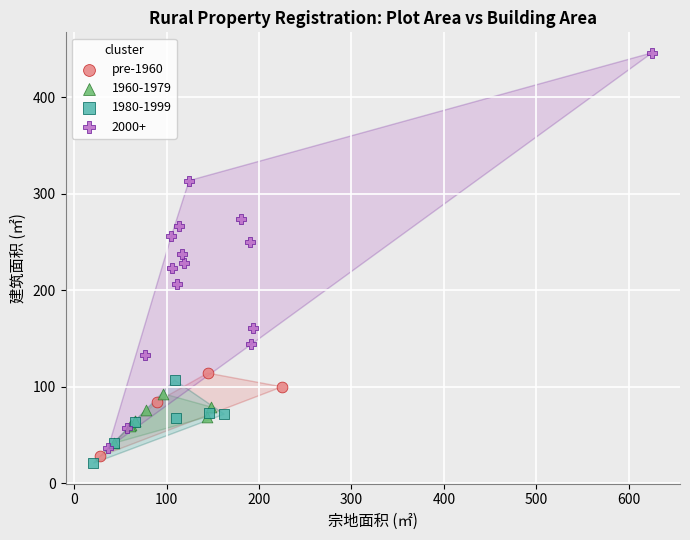

Which series contains the highest Y value?

2000+